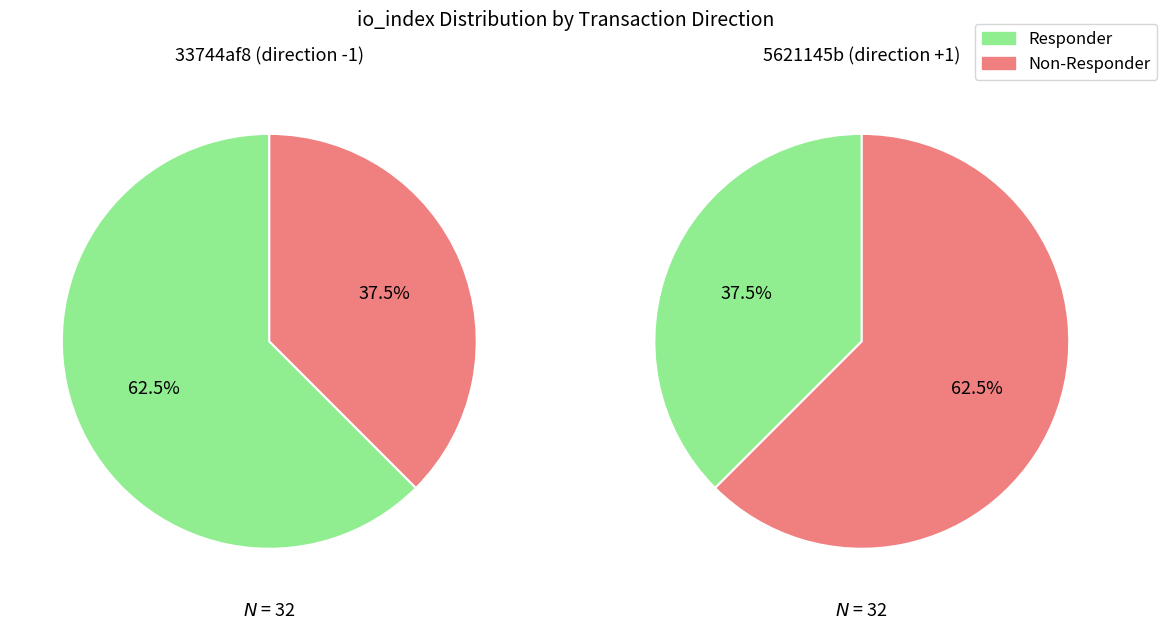

Is the sum of value and direction greater than half?

Yes